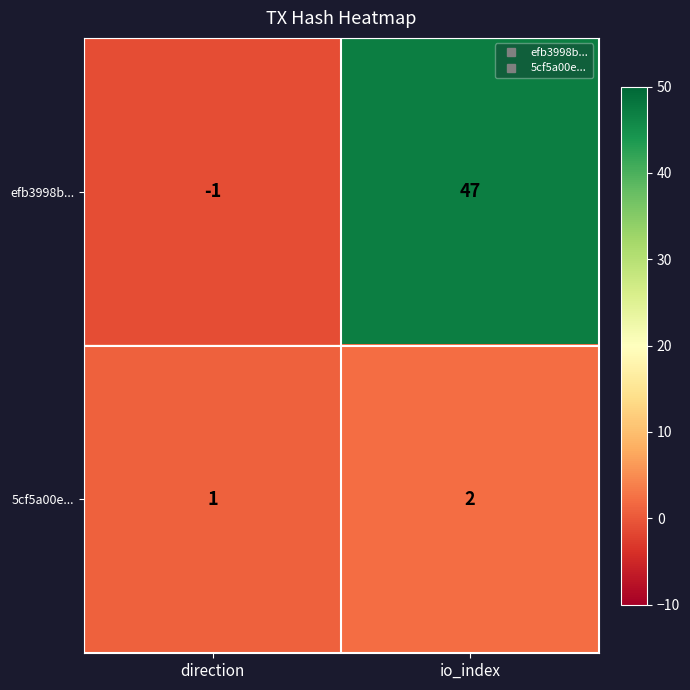

True or false: efb3998b... has a value of -1 at direction.

True